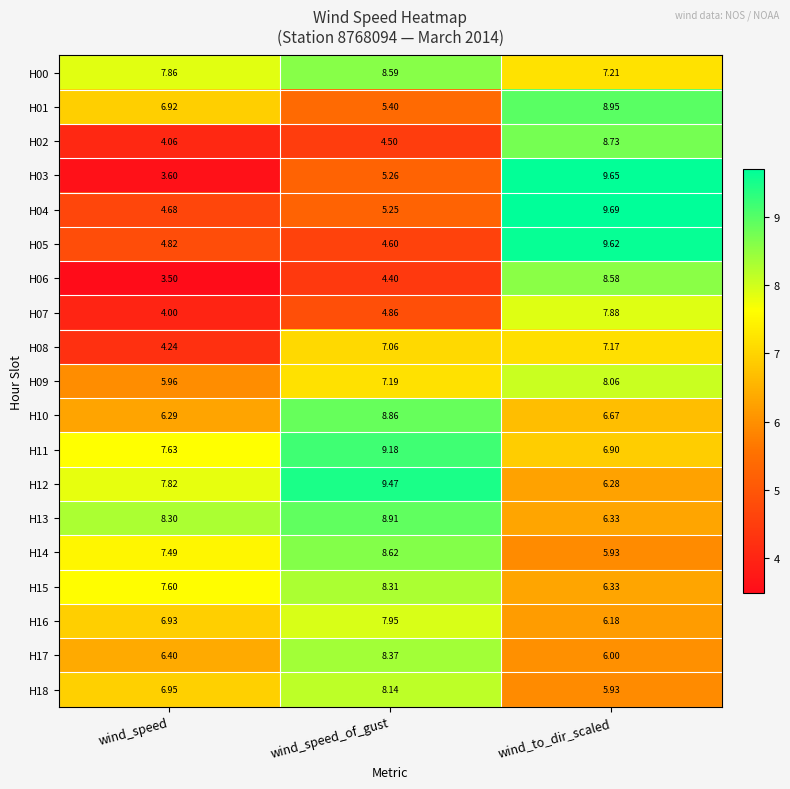

At which label does H18 first exceed 6?

wind_speed